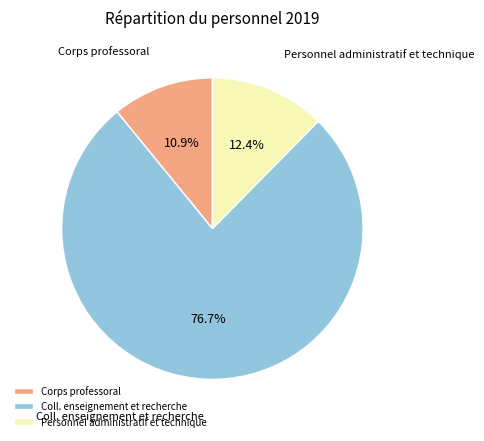

Rank the categories by value from lowest to highest.

Corps professoral, Personnel administratif et technique, Coll. enseignement et recherche